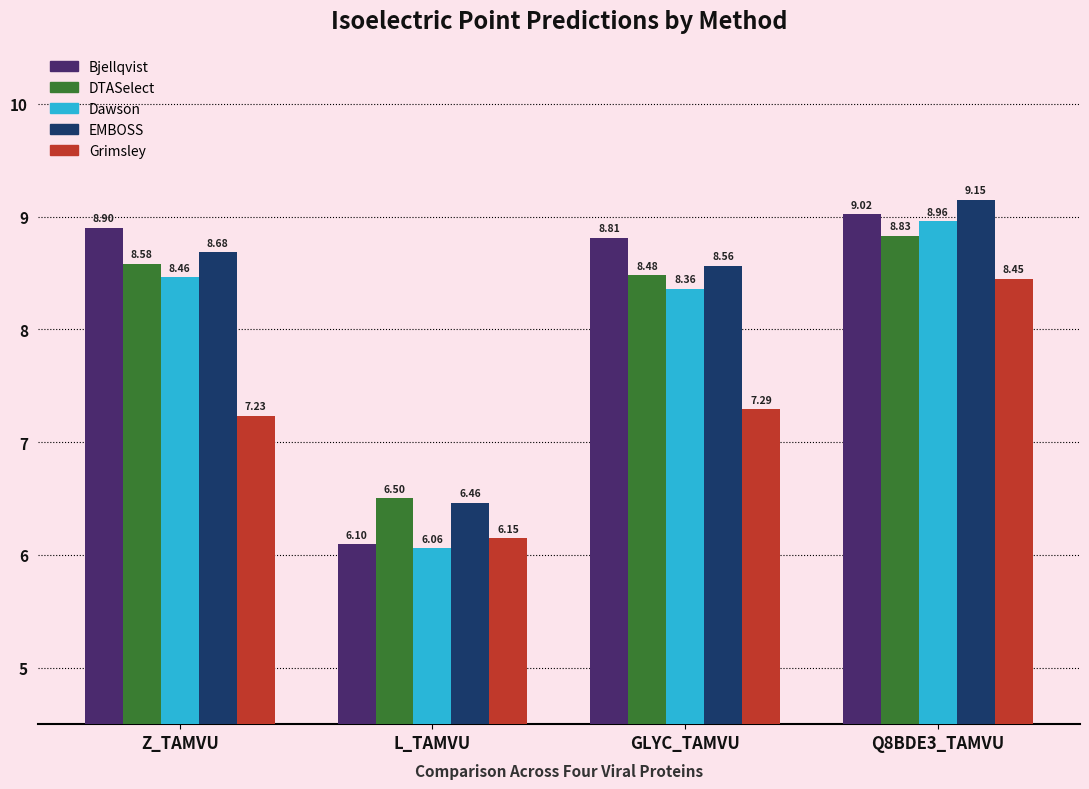

Which label corresponds to the smallest value in the chart?

L_TAMVU